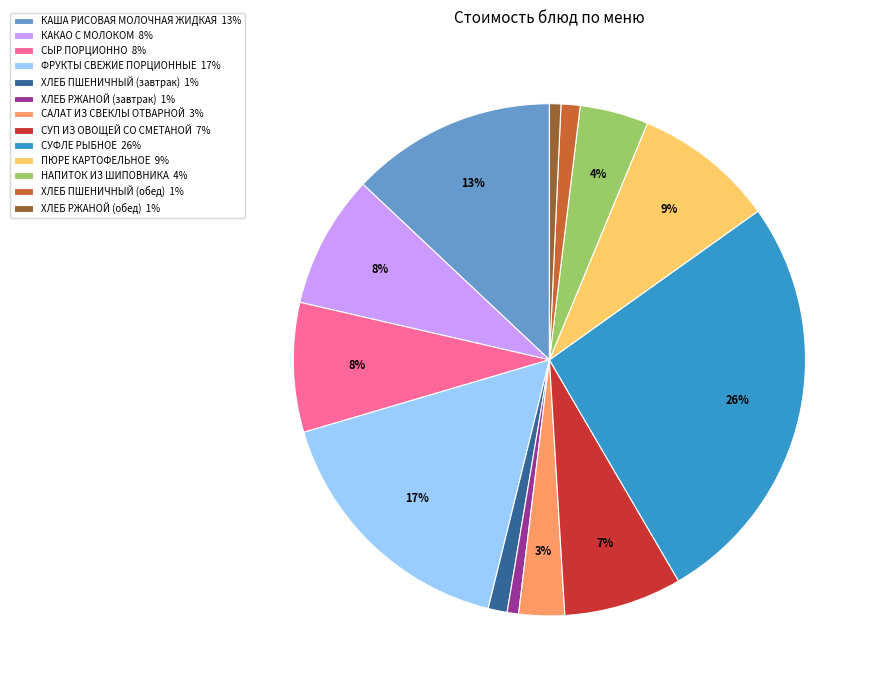

Between ХЛЕБ ПШЕНИЧНЫЙ (завтрак) 1% and КАКАО С МОЛОКОМ 8%, which is larger?

КАКАО С МОЛОКОМ 8%